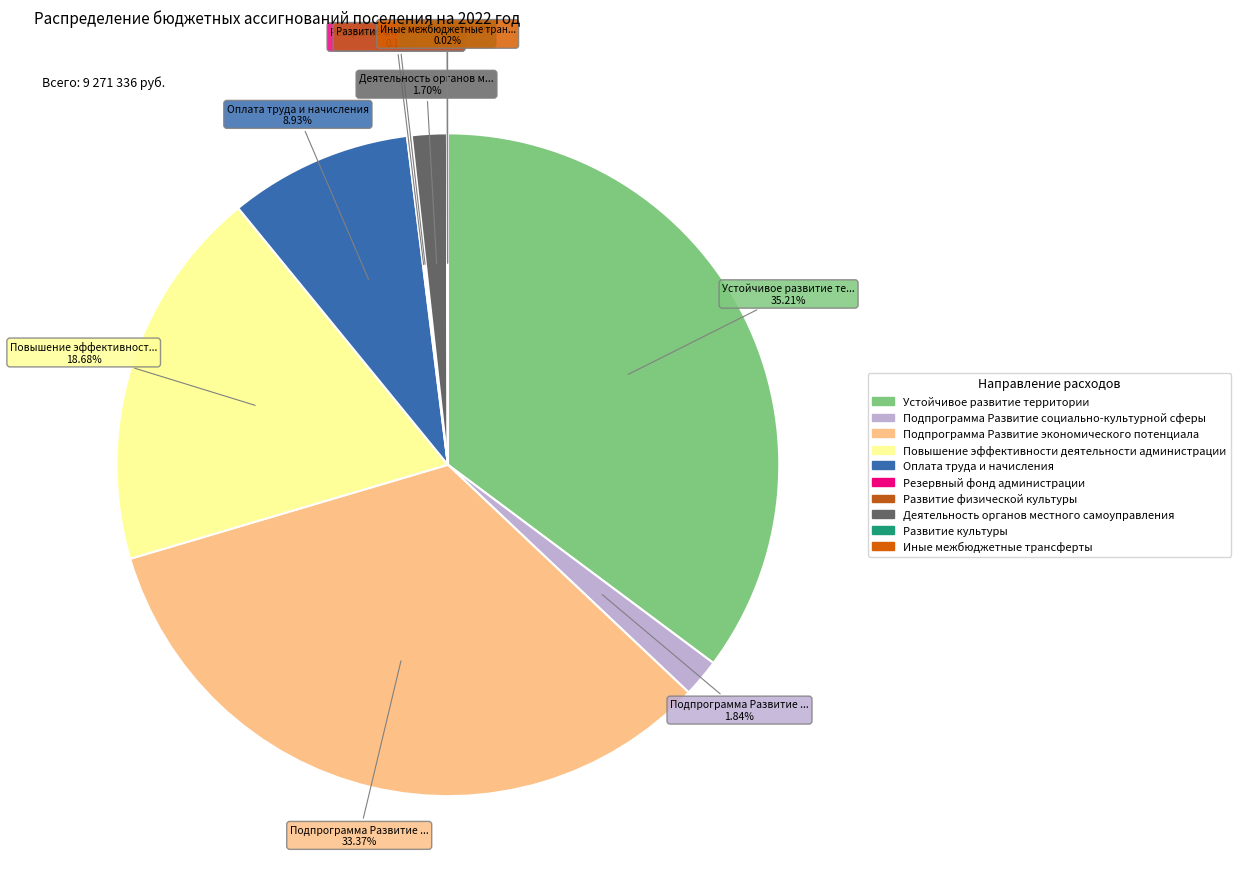

To the nearest percent, what is the difference between the largest and smallest slice percentages?

35%